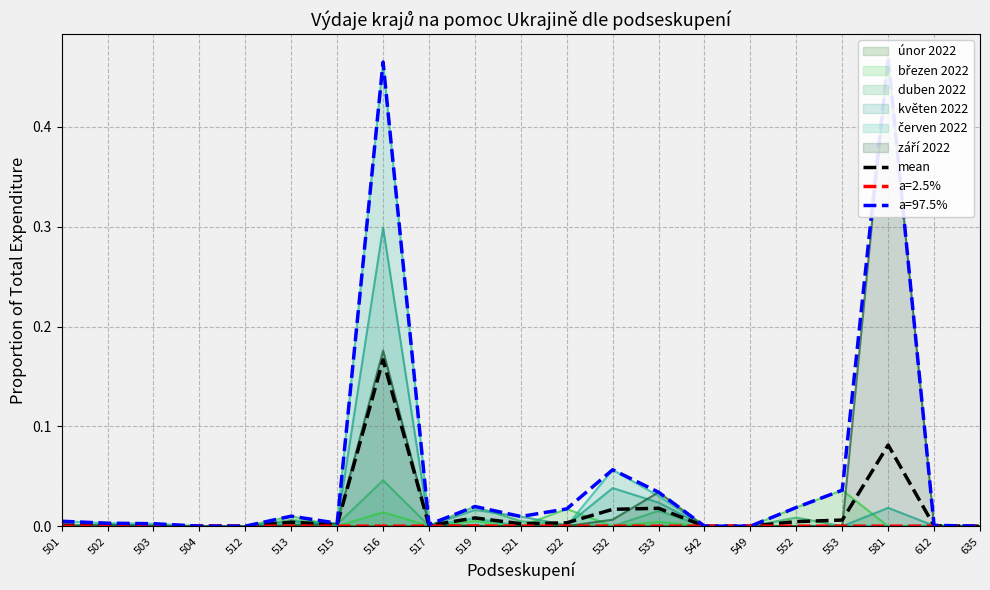

List the labels in order of value, largest first.

516, 581, 533, 532, 519, 553, 552, 513, 522, 521, 515, 502, 501, 503, 517, 612, 512, 549, 504, 542, 635